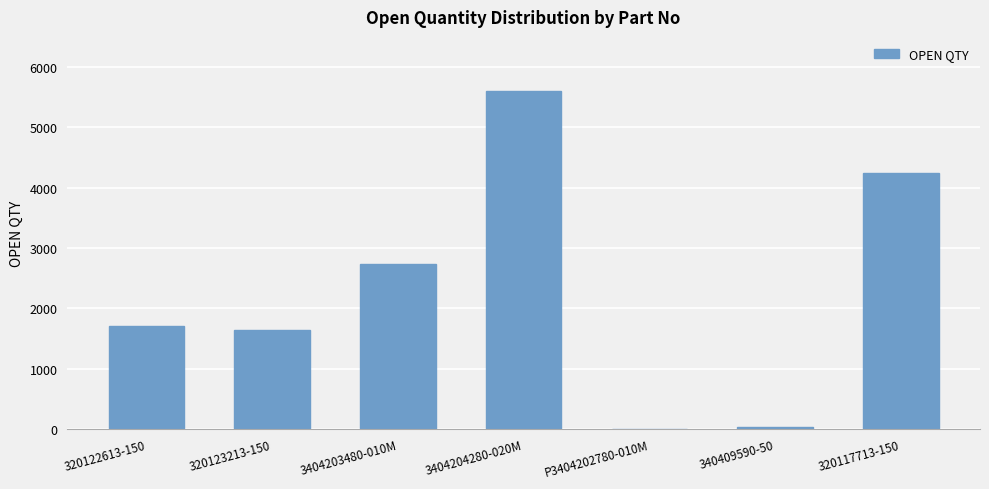

What is the ratio of the value at 320122613-150 to the value at 320123213-150?

1.0